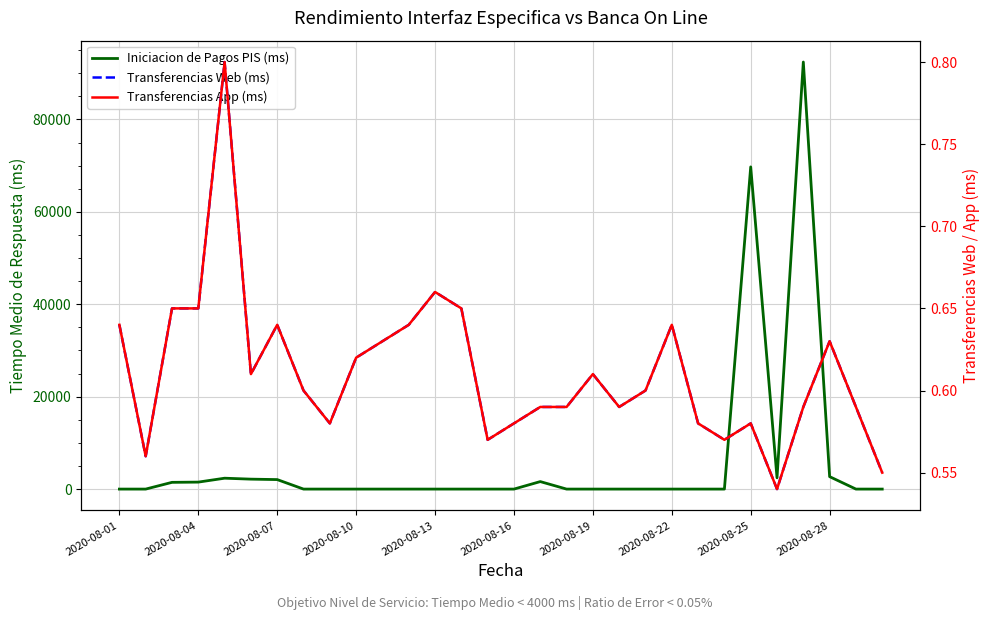

What are all the series names shown in the legend?

Iniciacion de Pagos PIS (ms), Transferencias Web (ms), Transferencias App (ms)